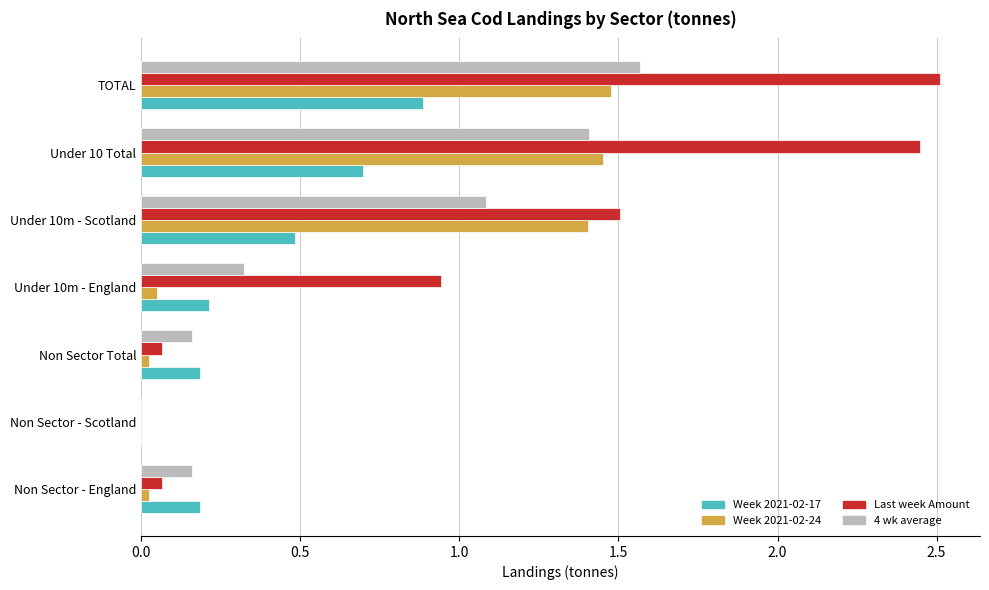

Between Non Sector Total and TOTAL, which series saw the biggest shift?

Last week Amount